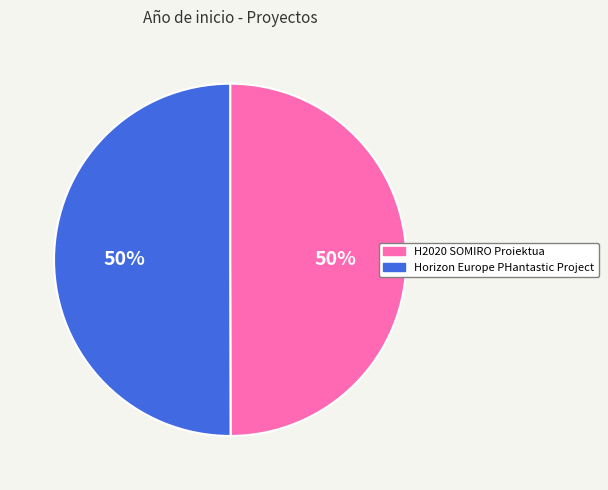

Combined, do Horizon Europe PHantastic Project and H2020 SOMIRO Proiektua account for over 50%?

Yes